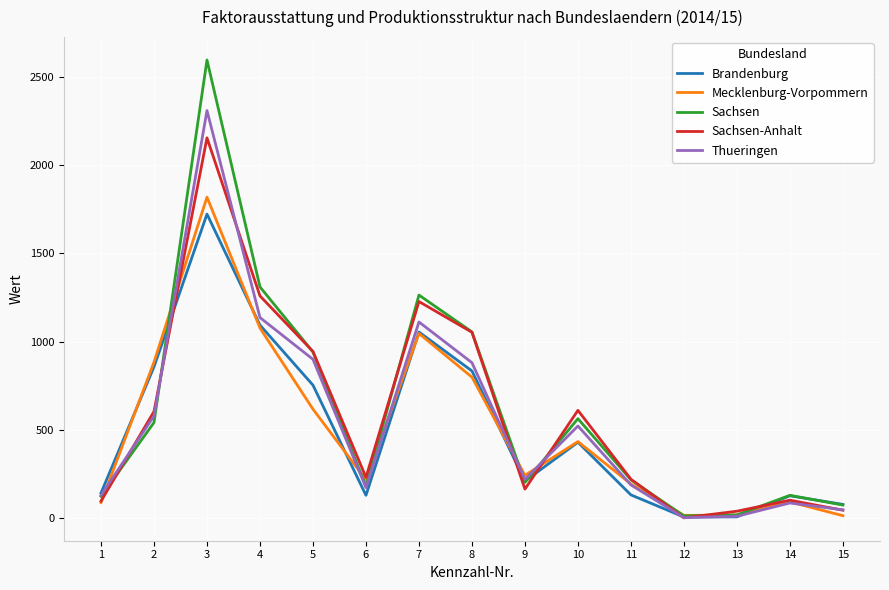

What is the total value across all series at 4?

5877.5